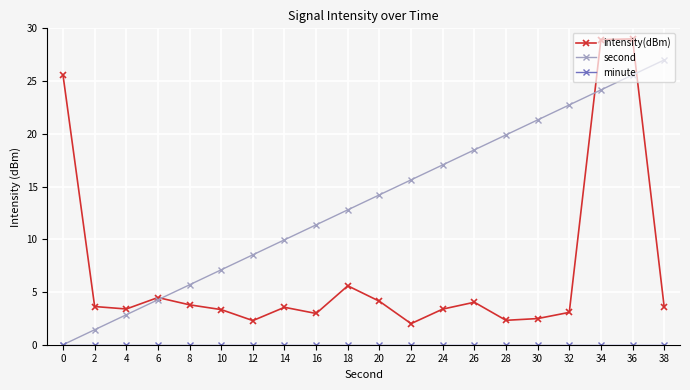

Which series has the largest total across all categories?

second